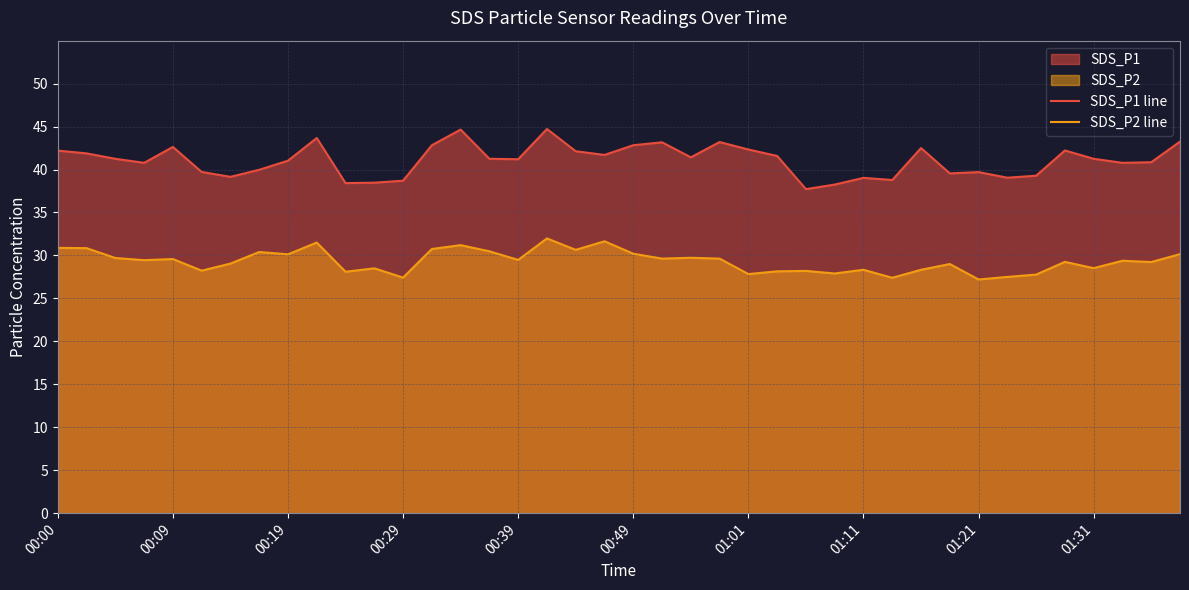

Is it true that SDS_P1 line equals 41.2 at 15?

True